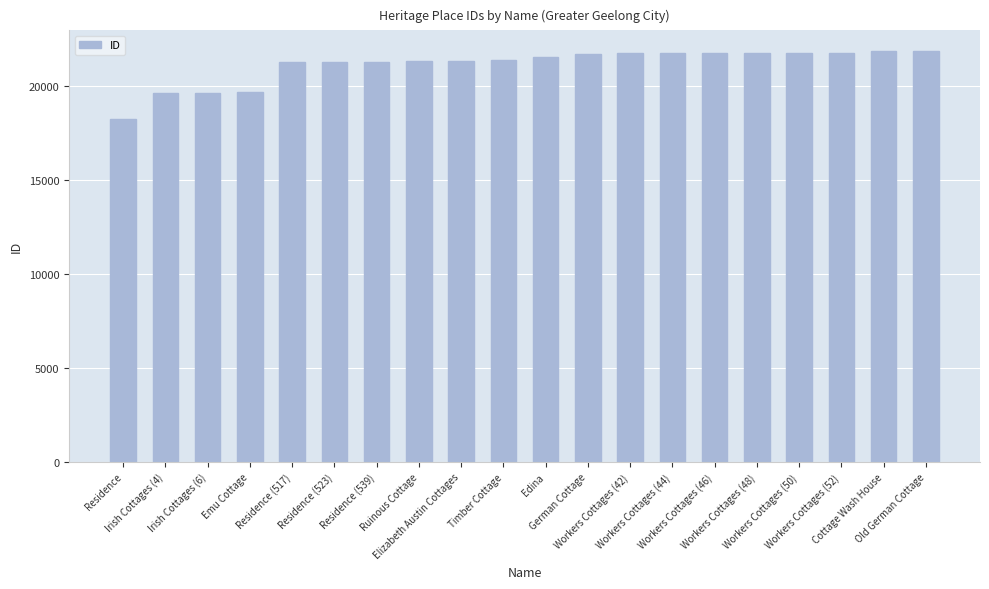

What is the smallest value displayed?

18261